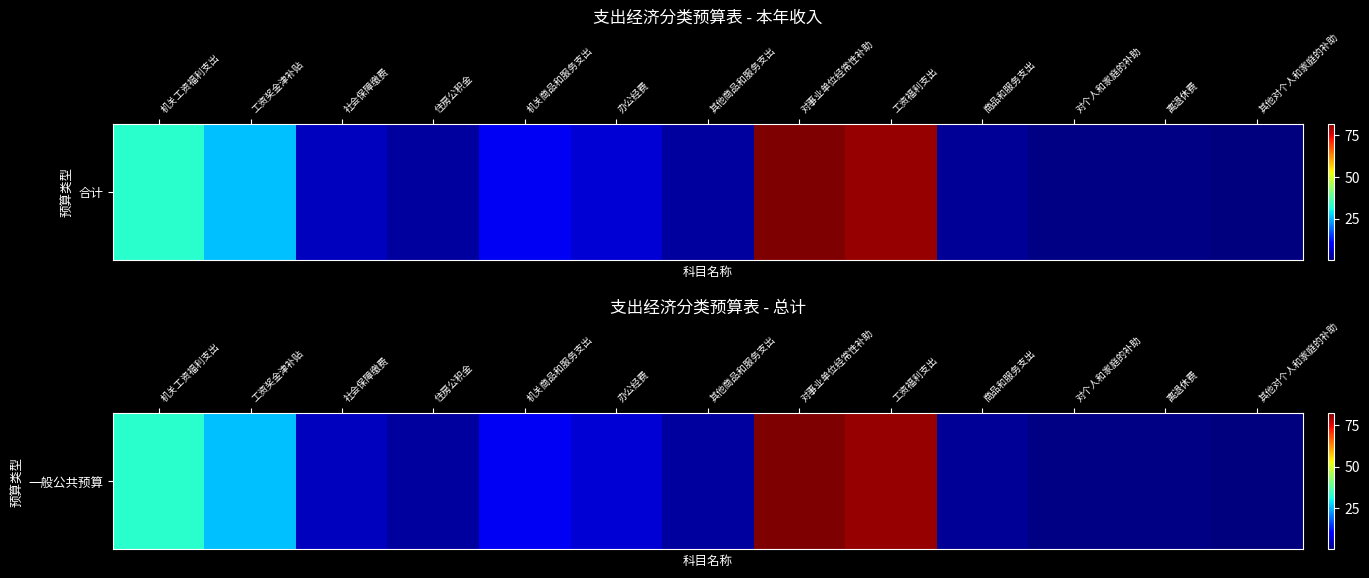

What is the sum of the values at 机关商品和服务支出 and 商品和服务支出?

10.6